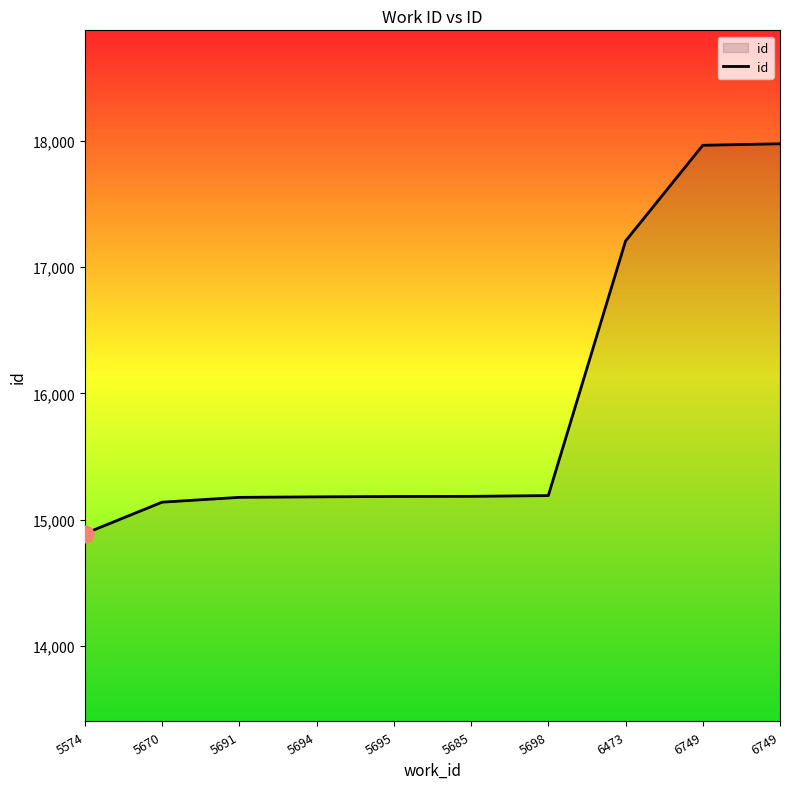

How many lines are shown in the chart?

1